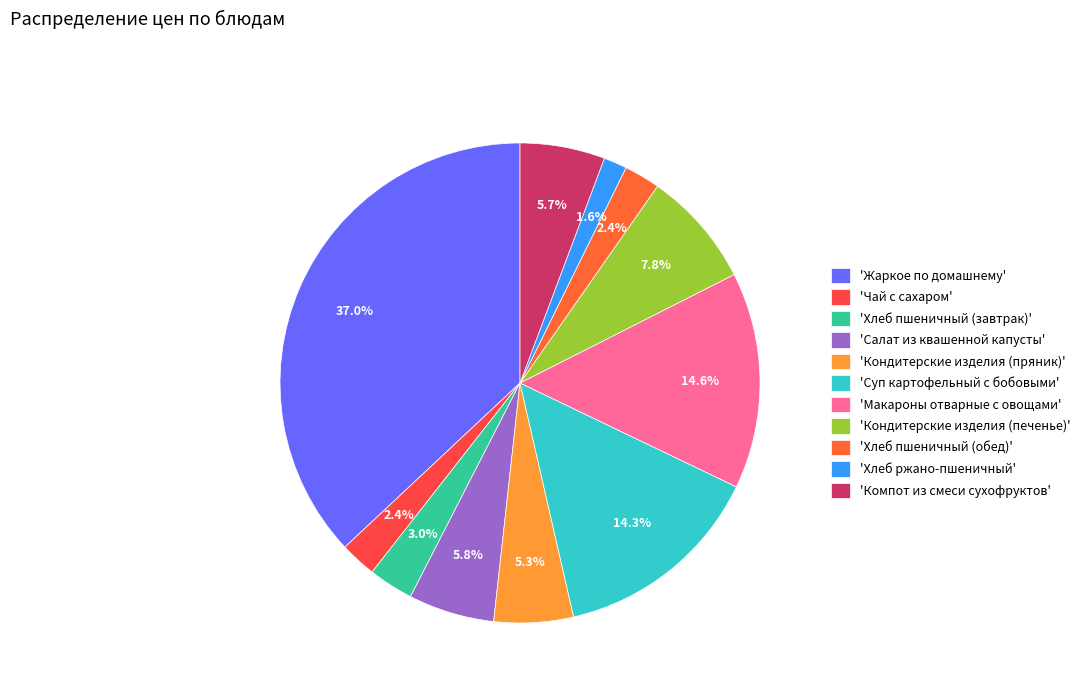

Rank the categories by value from highest to lowest.

Жаркое по домашнему, Макароны отварные с овощами, Суп картофельный с бобовыми, Кондитерские изделия (печенье), Салат из квашенной капусты, Компот из смеси сухофруктов, Кондитерские изделия (пряник), Хлеб пшеничный (завтрак), Чай с сахаром, Хлеб пшеничный (обед), Хлеб ржано-пшеничный